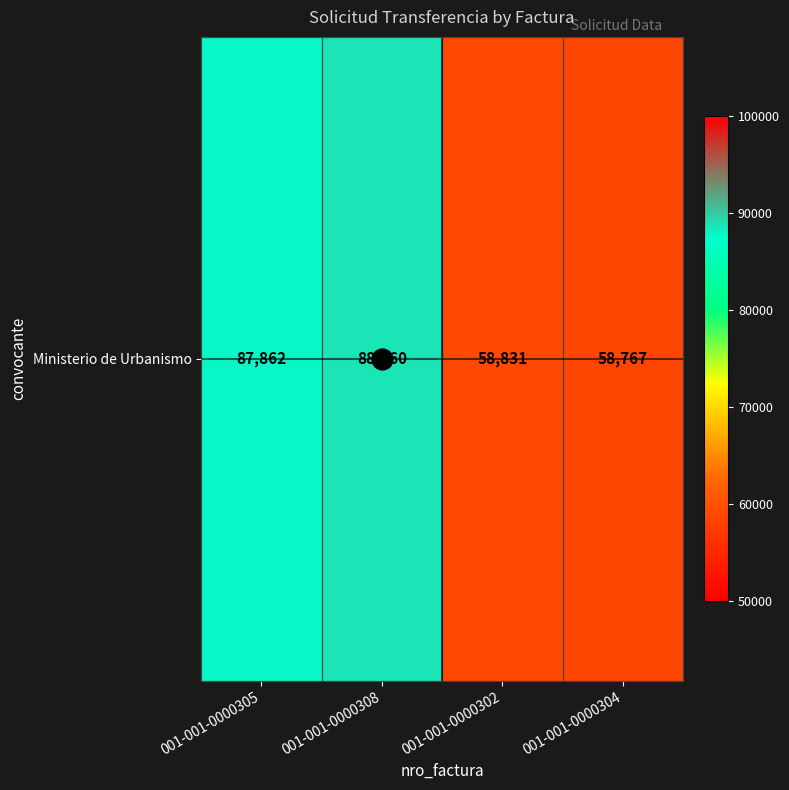

Reading right to left, what are all the values shown in this chart?

58767	58831	88760	87862